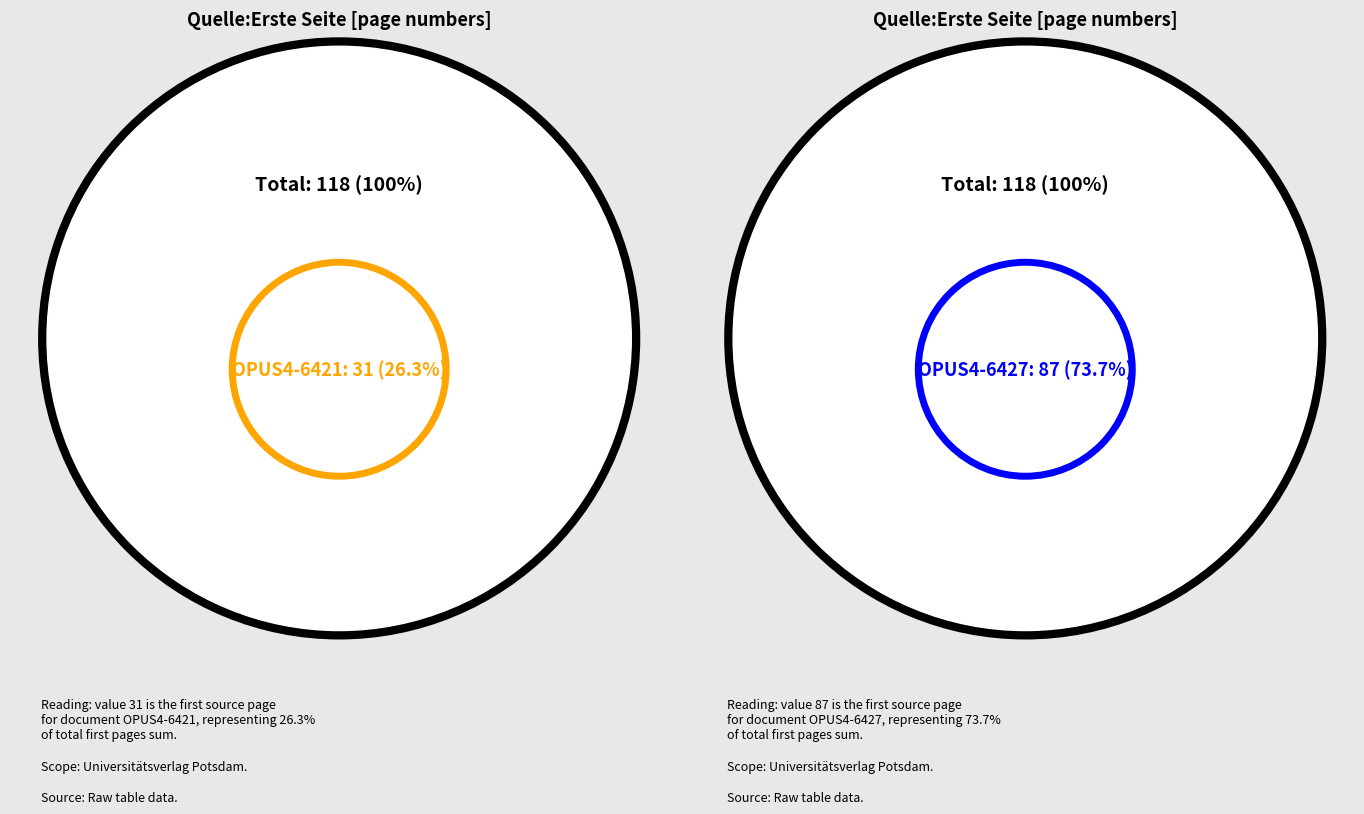

Do OPUS4-6427 and OPUS4-6421 together represent more than half of the pie?

Yes